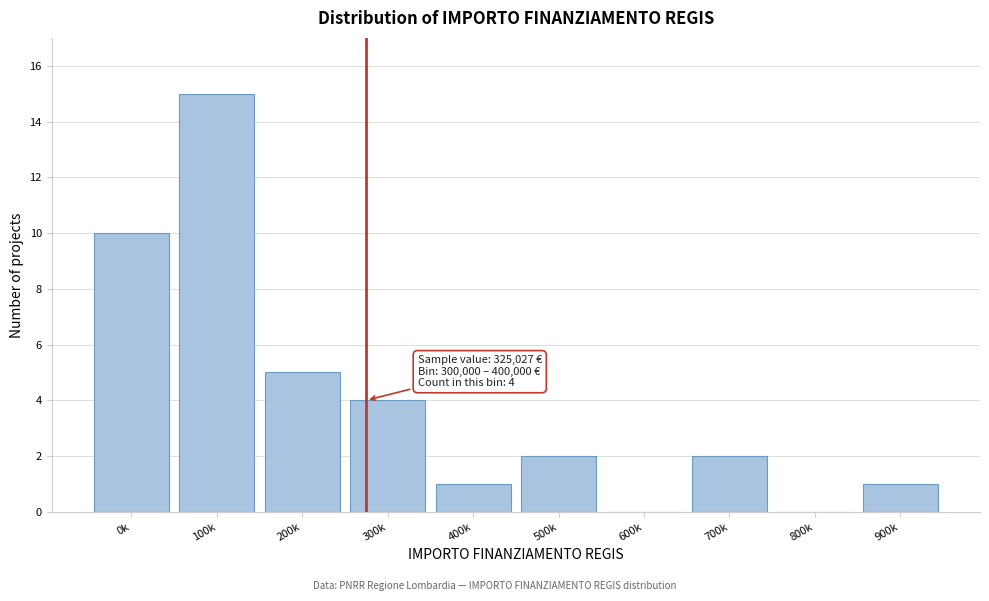

Reading right to left, transcribe all the data shown in this chart.

900k=1	800k=0	700k=2	600k=0	500k=2	400k=1	300k=4	200k=5	100k=15	0k=10